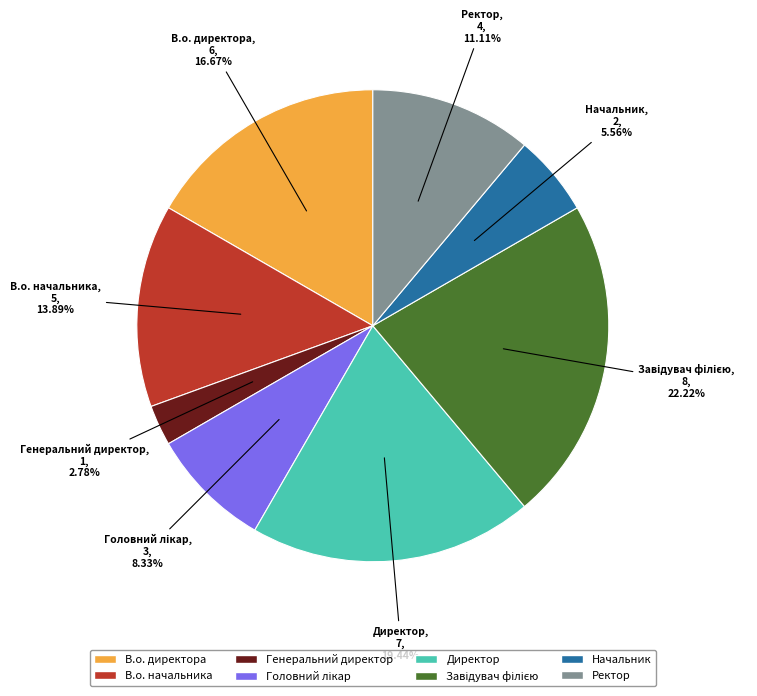

Which category has the smallest portion of the pie?

Генеральний директор